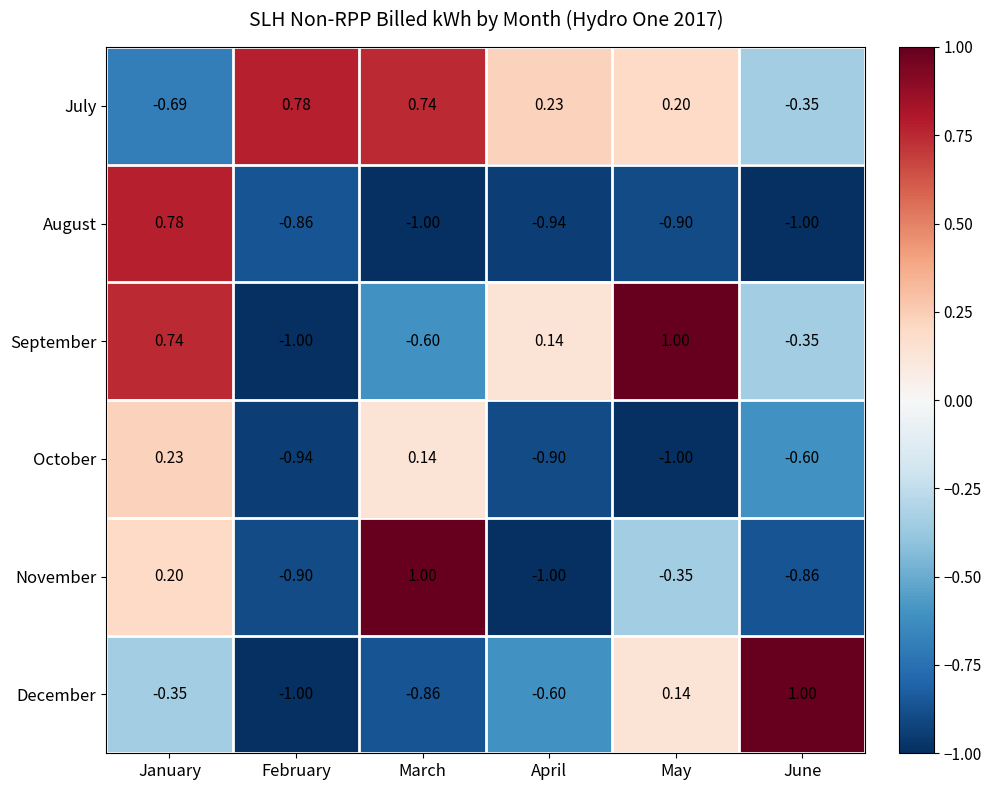

At which category is the sum across all series the highest?

January